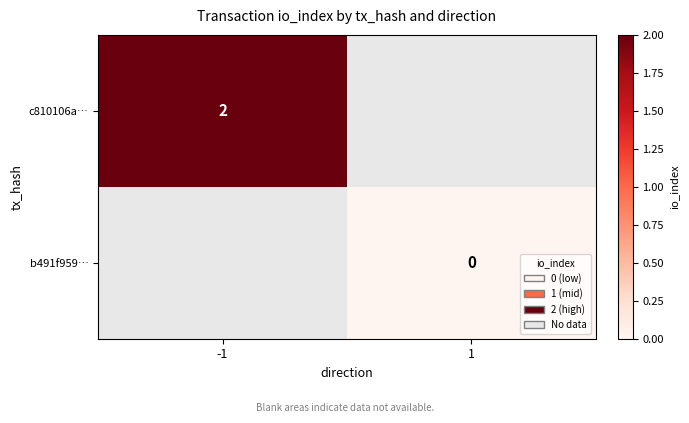

What is the greatest value displayed?

2.0